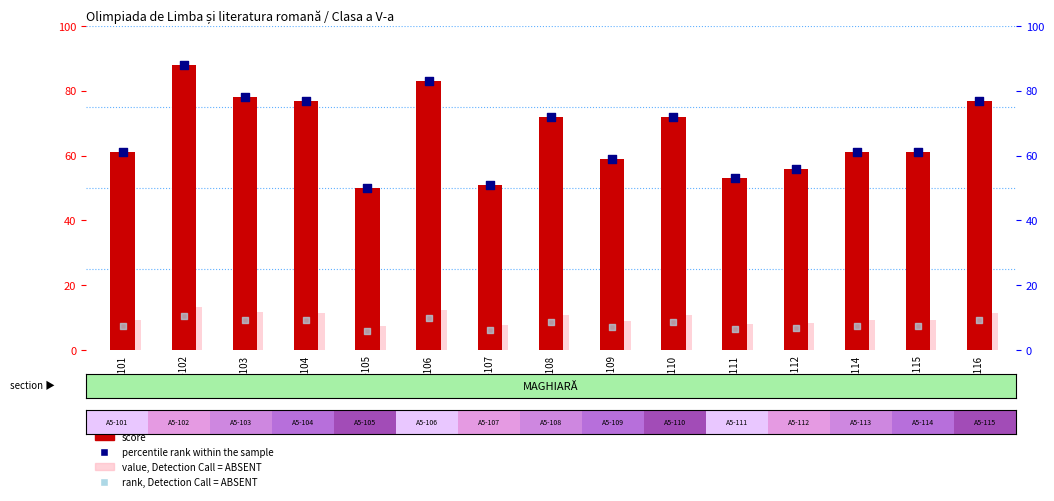

Which series reaches the maximum Y coordinate?

score